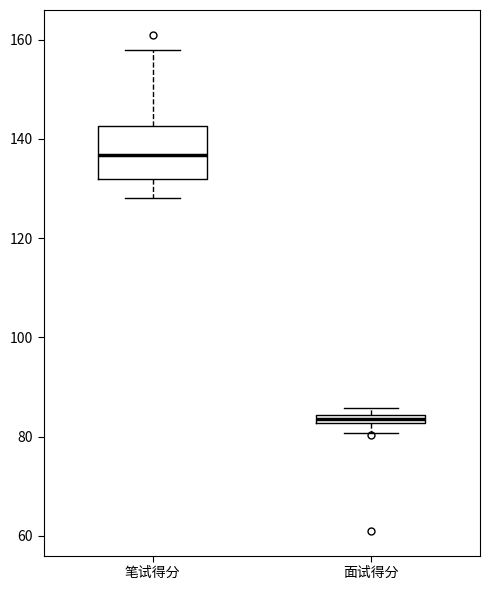

Which box is the tallest, from its lower edge to its upper edge?

笔试得分